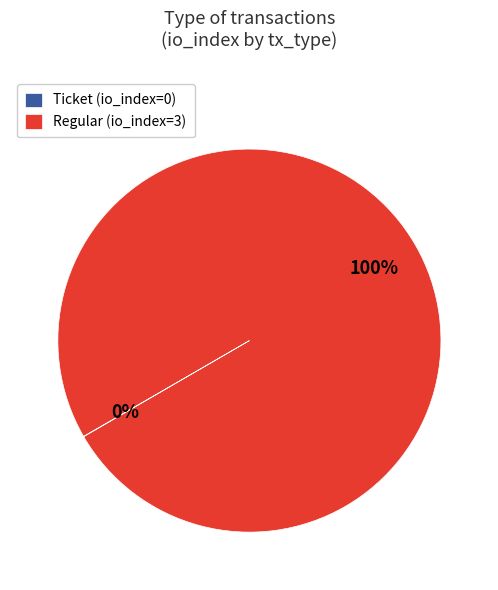

To the nearest percent, what is the difference between the largest and smallest slice percentages?

100%